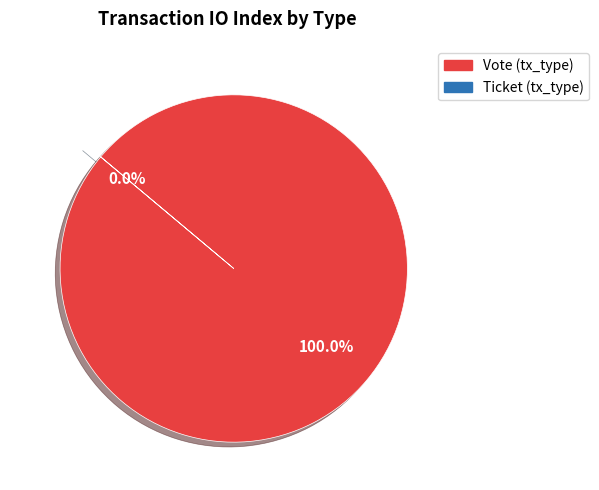

To the nearest percent, what is the difference between the Vote (tx_type) and Ticket (tx_type) slice percentages?

100%